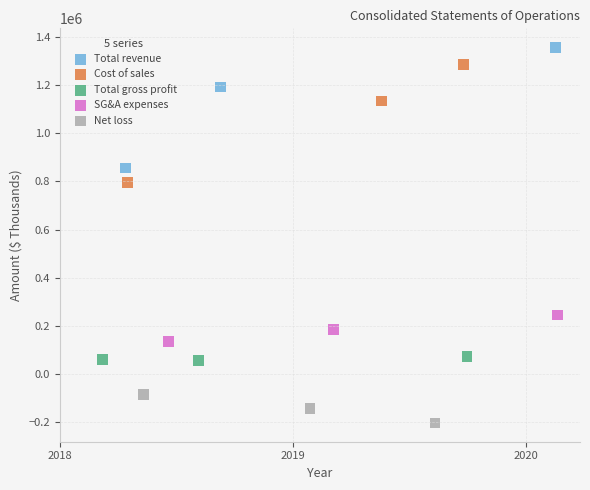

Which series contains the highest Y value?

Total revenue